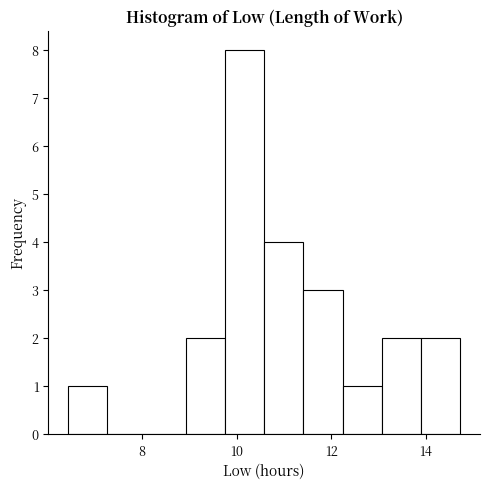

How tall is the bar that spans 10.6 to 11.4 on the x-axis? Neither the bar edges nor the heights are printed on the chart, so give them approximately, as read against the axes.

4